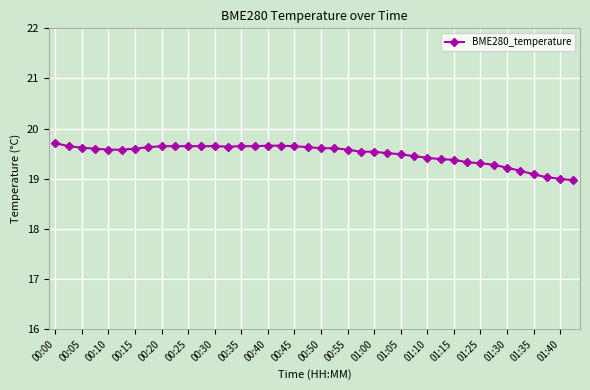

What is the greatest value displayed?

19.7